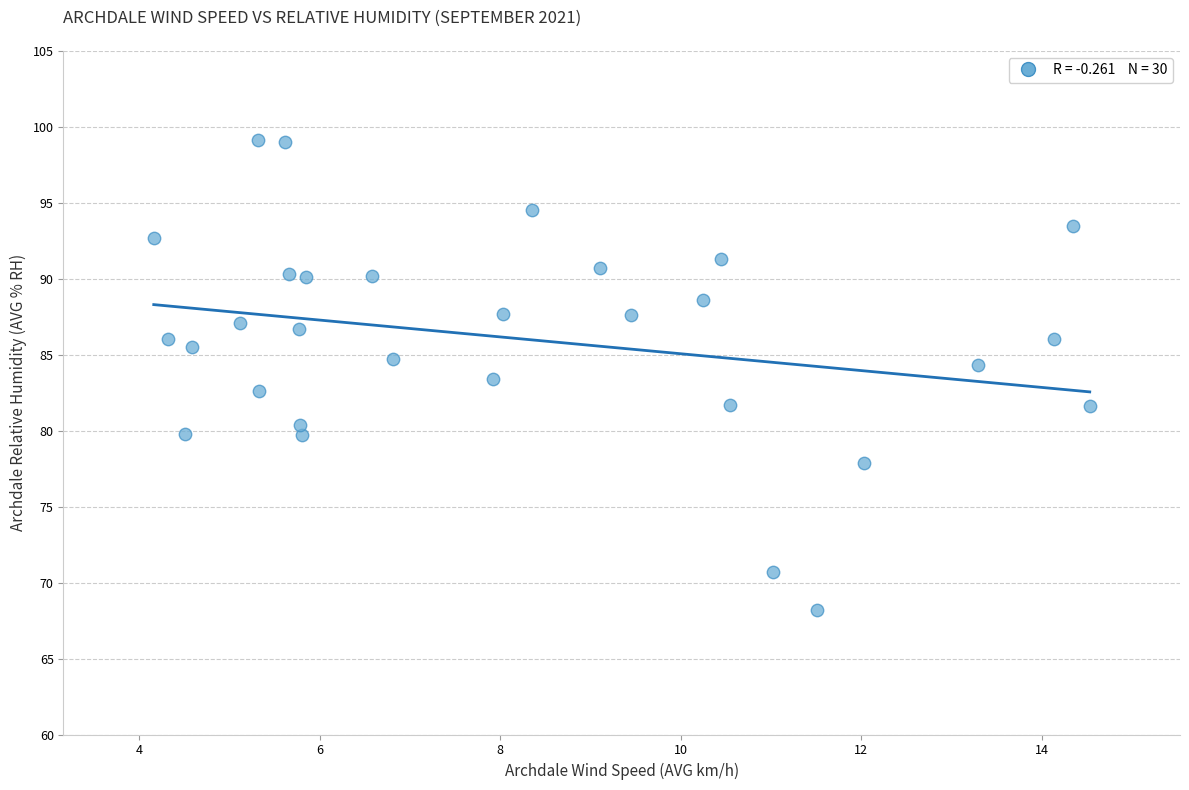

What is the range of X values (max minus min)?

10.4